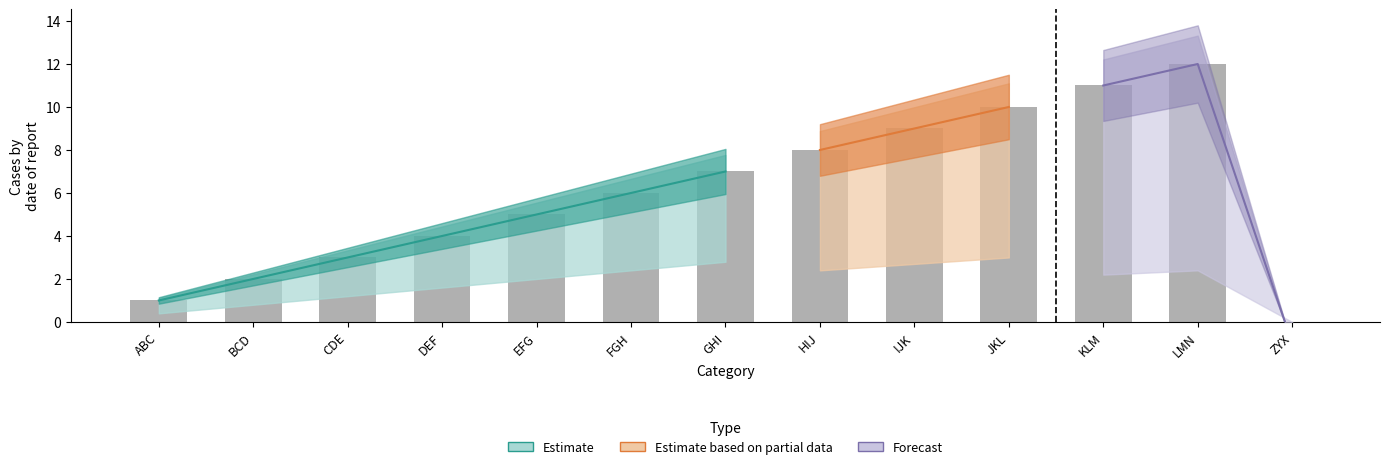

What position from the left is JKL?

10